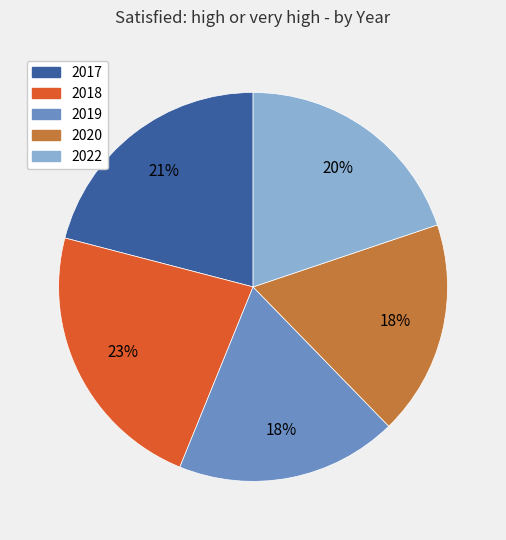

To the nearest percent, what is the difference between the 2020 and 2017 slice percentages?

3%